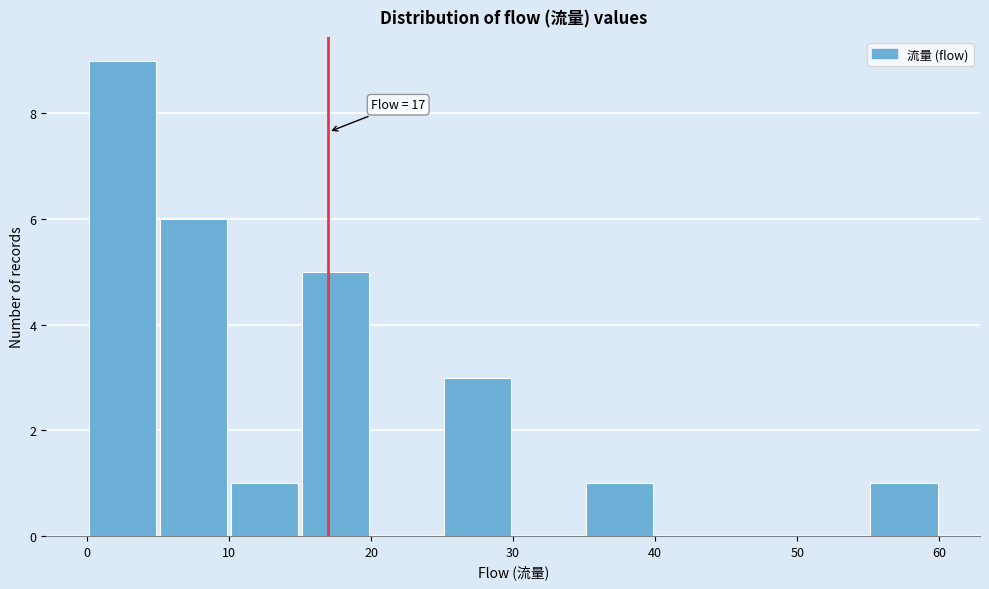

Over which range of the x-axis is the bar tallest?

0 to 5